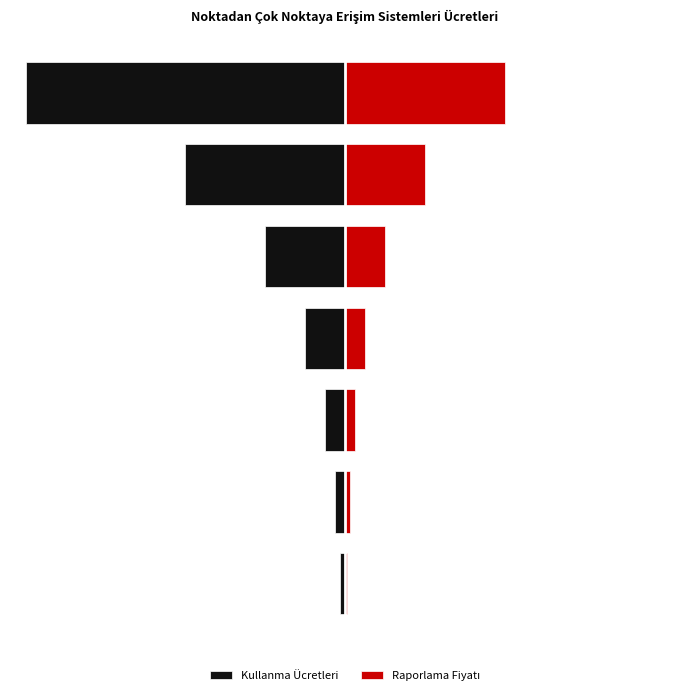

Which has a higher value, 15000 or 10000?

10000